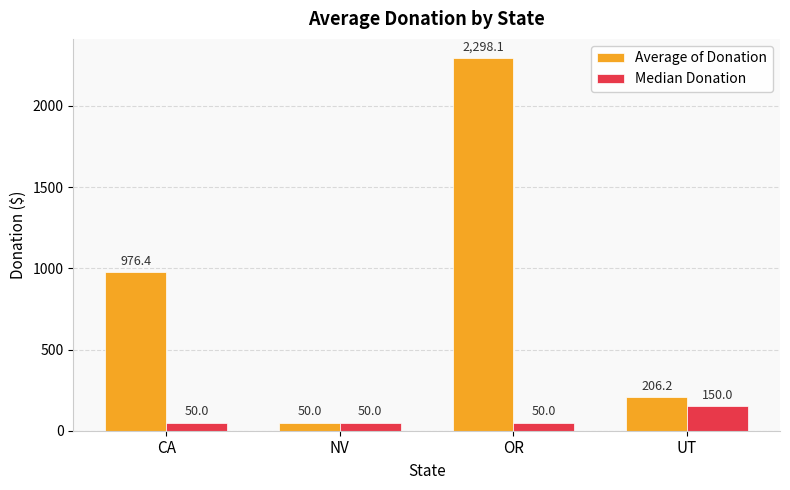

How many categories are shown in the chart?

4